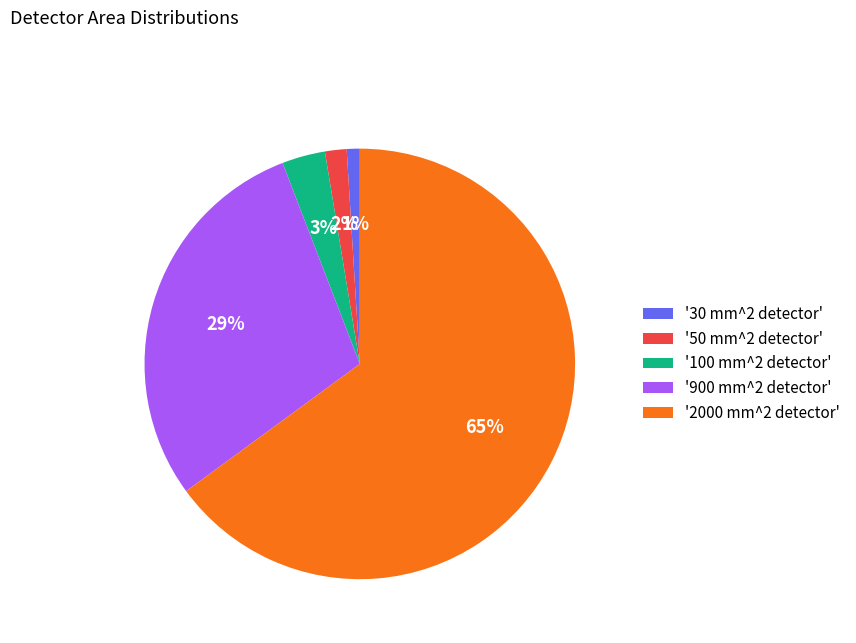

Is the sum of '50 mm^2 detector' and '100 mm^2 detector' greater than half?

No